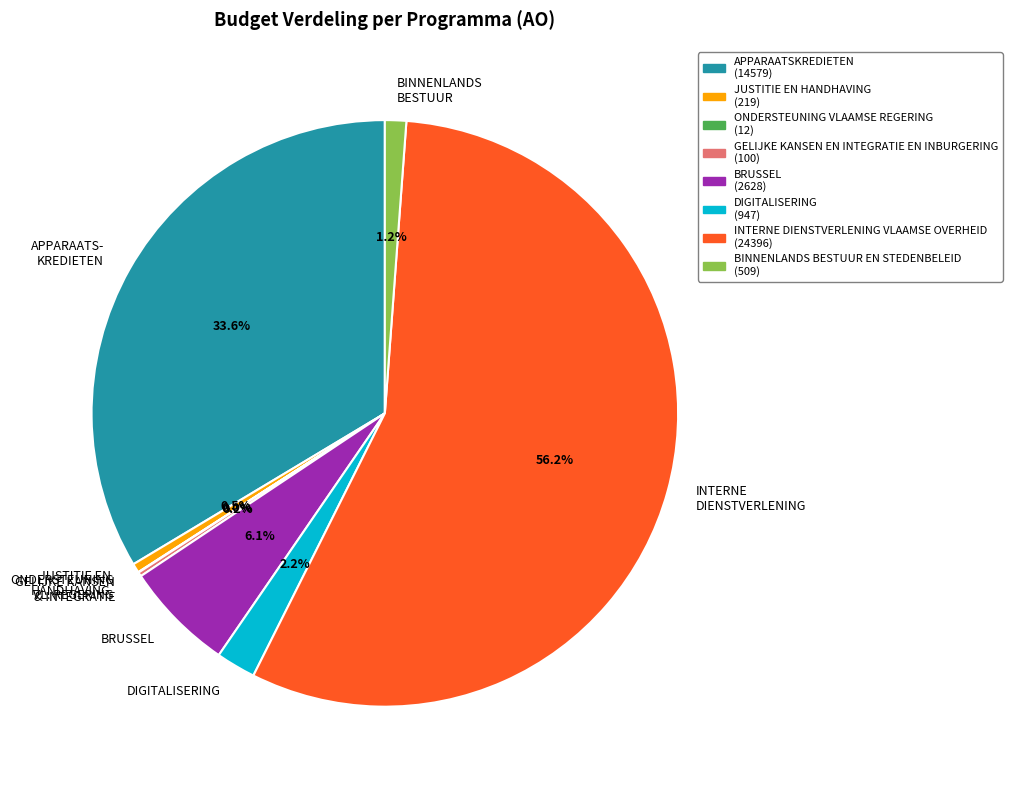

Combined, do JUSTITIE EN HANDHAVING and INTERNE DIENSTVERLENING account for over 50%?

Yes